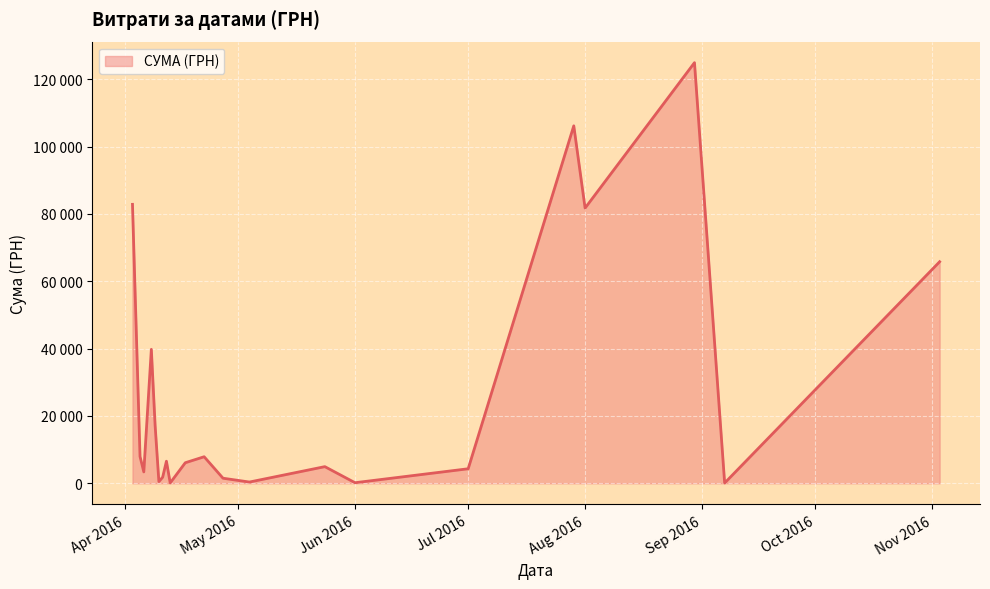

What is the difference between the maximum and minimum values?

124867.4